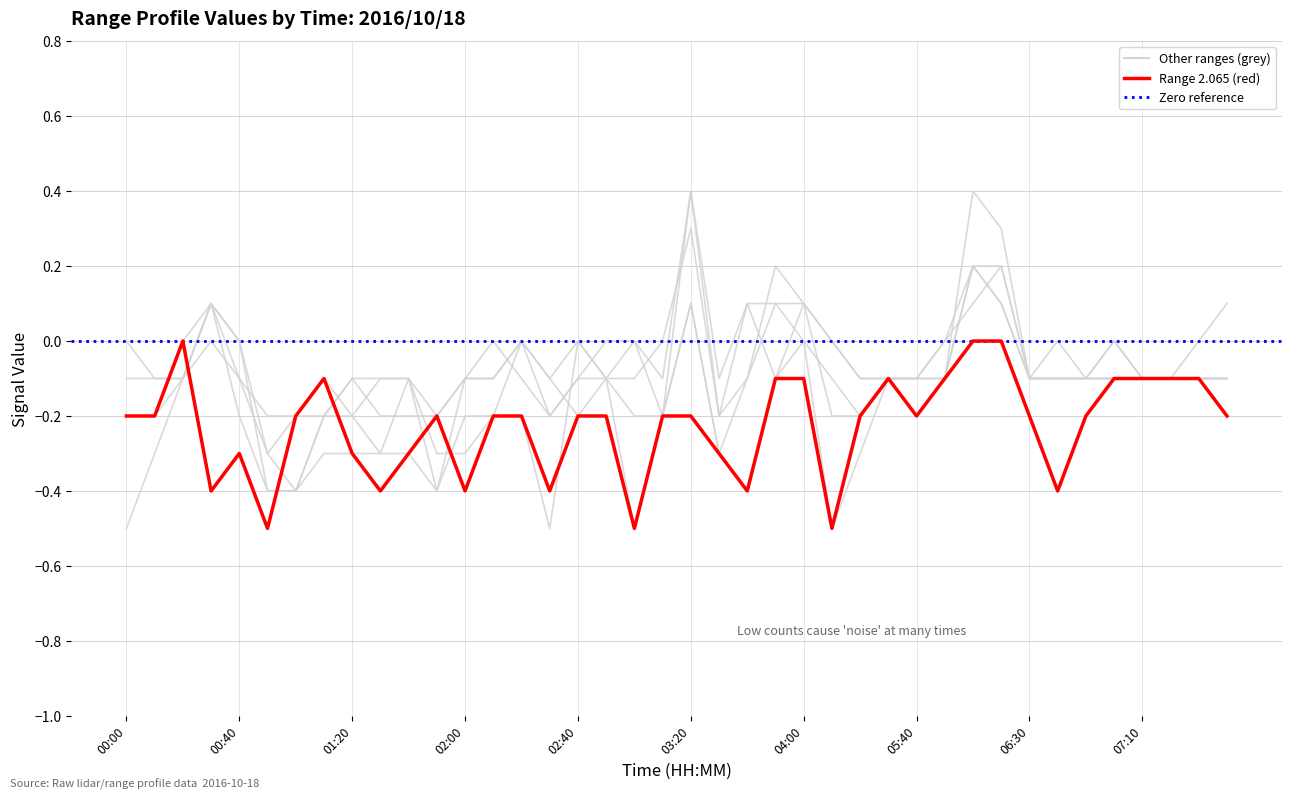

Reading right to left, what are all the values shown in this chart?

2.065: -0.2	-0.1	-0.1	-0.1	-0.1	-0.2	-0.4	-0.2	-0.0	-0.0	-0.1	-0.2	-0.1	-0.2	-0.5	-0.1	-0.1	-0.4	-0.3	-0.2	-0.2	-0.5	-0.2	-0.2	-0.4	-0.2	-0.2	-0.4	-0.2	-0.3	-0.4	-0.3	-0.1	-0.2	-0.5	-0.3	-0.4	-0.0	-0.2	-0.2
2.215: 0.1	-0.0	-0.1	-0.1	-0.0	-0.1	-0.1	-0.1	0.1	0.2	-0.0	-0.1	-0.1	-0.3	-0.5	-0.0	-0.1	-0.4	-0.3	0.1	-0.2	-0.5	-0.1	-0.0	-0.5	-0.2	-0.2	-0.2	-0.4	-0.3	-0.3	-0.3	-0.3	-0.4	-0.4	-0.0	0.1	-0.1	-0.3	-0.5
2.365: -0.1	-0.1	-0.1	-0.1	-0.1	-0.1	-0.1	-0.1	0.2	0.2	-0.1	-0.1	-0.1	-0.2	-0.2	0.1	0.2	-0.1	-0.3	0.1	-0.2	-0.2	-0.1	-0.1	-0.2	-0.0	-0.2	-0.3	-0.3	-0.1	-0.3	-0.2	-0.2	-0.4	-0.3	-0.0	0.1	0.0	-0.2	-0.2
2.515: -0.1	-0.1	-0.1	-0.1	-0.1	-0.1	-0.0	-0.1	0.1	0.2	-0.1	-0.1	-0.1	-0.2	-0.1	-0.0	0.1	-0.1	-0.2	0.3	-0.0	-0.1	-0.1	-0.0	-0.1	-0.0	-0.1	-0.1	-0.4	-0.1	-0.1	-0.2	-0.1	-0.2	-0.2	-0.1	0.1	-0.1	-0.2	-0.2
2.665: -0.1	-0.1	-0.1	-0.1	-0.1	-0.1	-0.1	-0.1	0.2	0.1	0.0	-0.1	-0.1	-0.1	-0.0	0.1	0.1	0.1	-0.1	0.4	-0.2	-0.0	-0.1	-0.2	-0.1	-0.0	-0.1	-0.1	-0.2	-0.1	-0.1	-0.1	-0.2	-0.4	-0.4	-0.2	0.1	-0.1	-0.1	-0.1
2.965: -0.1	-0.1	-0.1	-0.1	-0.0	-0.1	-0.1	-0.1	0.3	0.4	-0.1	-0.2	-0.1	-0.1	-0.0	0.1	-0.1	0.1	-0.2	0.4	-0.1	-0.0	-0.0	-0.1	-0.2	-0.1	0.0	-0.1	-0.2	-0.2	-0.2	-0.1	-0.2	-0.2	-0.3	-0.1	-0.0	-0.1	-0.1	-0.0